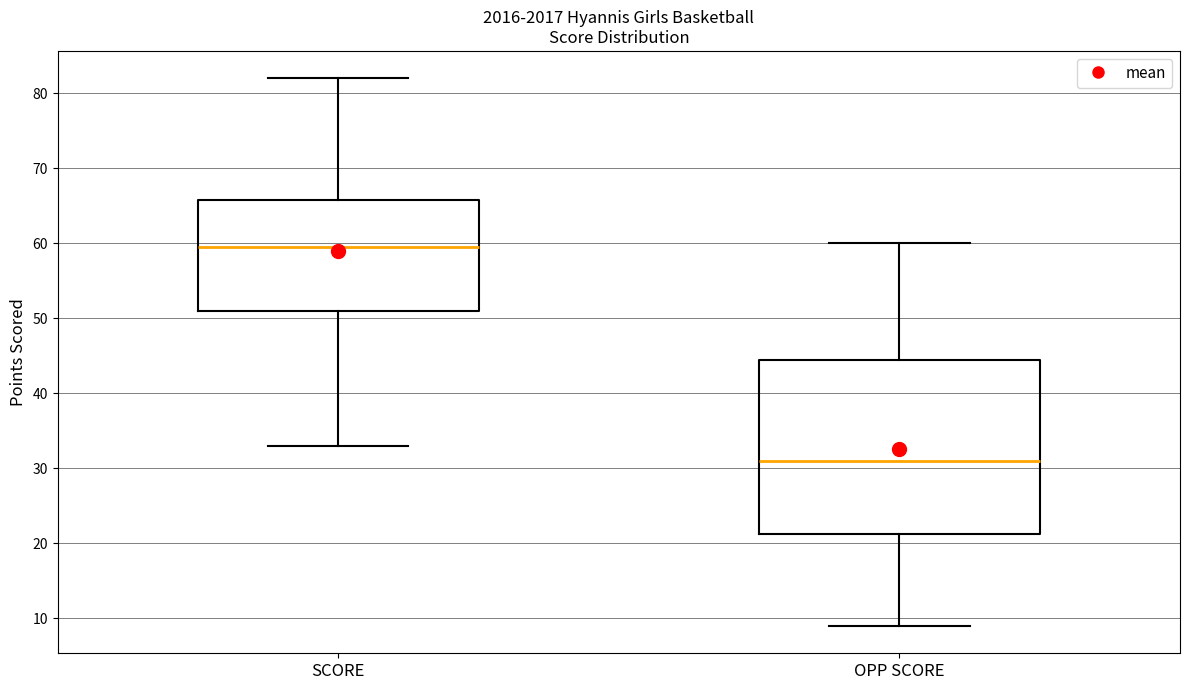

Reading left to right, transcribe this box plot: for each box, give where its median line is, the range the box spans, and where its two whiskers end, as read against the y-axis. The values are not printed on the chart, so give them approximately, as read against the axis.

SCORE: median 60, box 51 to 66, whiskers 33 to 82
OPP SCORE: median 31, box 21 to 45, whiskers 9 to 60